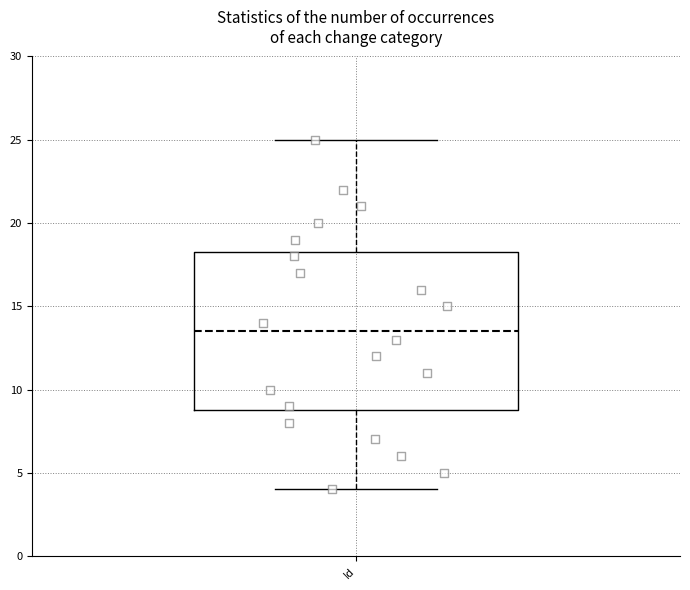

Where does the lower whisker of the box for Id end on the y-axis? The values are not printed on the chart, so give them approximately, as read against the axis.

4.0